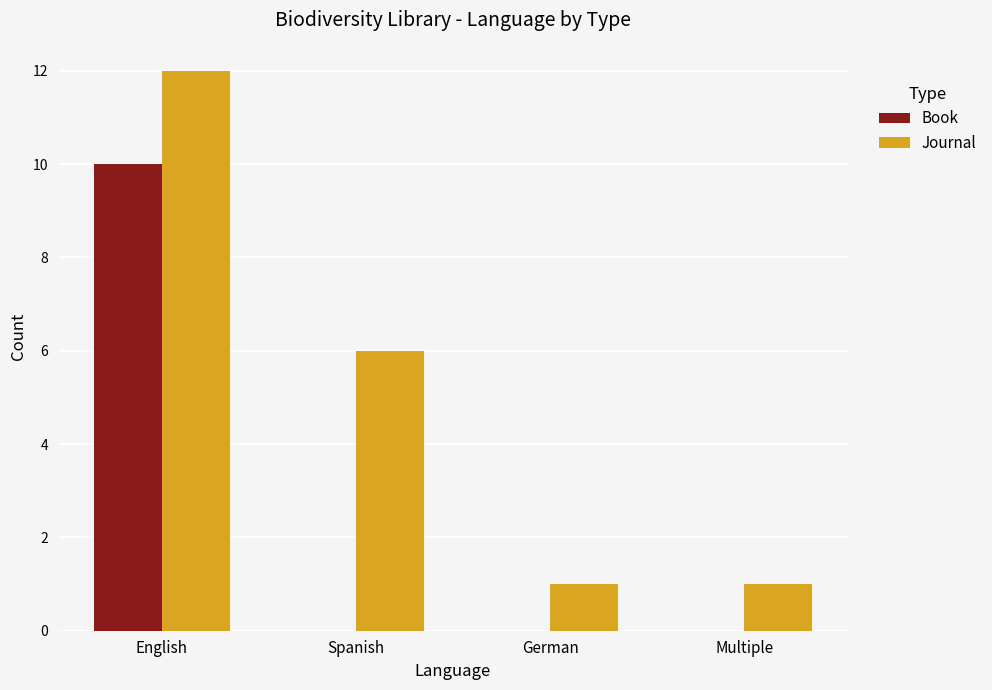

How many categories are shown in the chart?

4